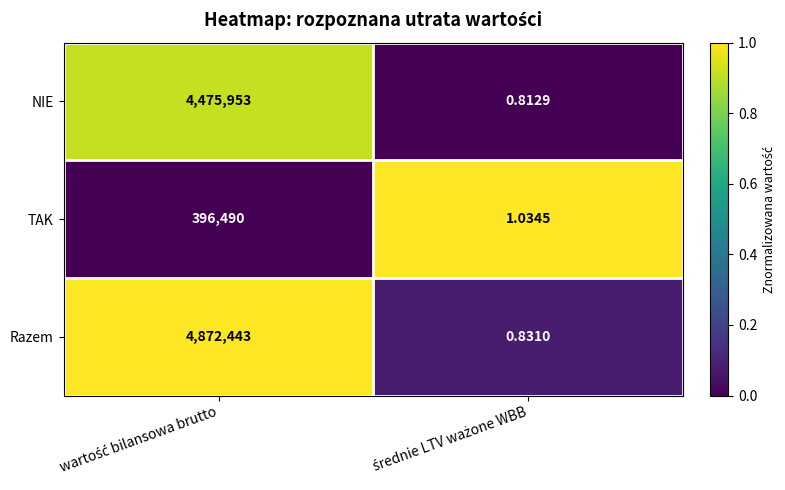

How many series are shown in this chart?

3